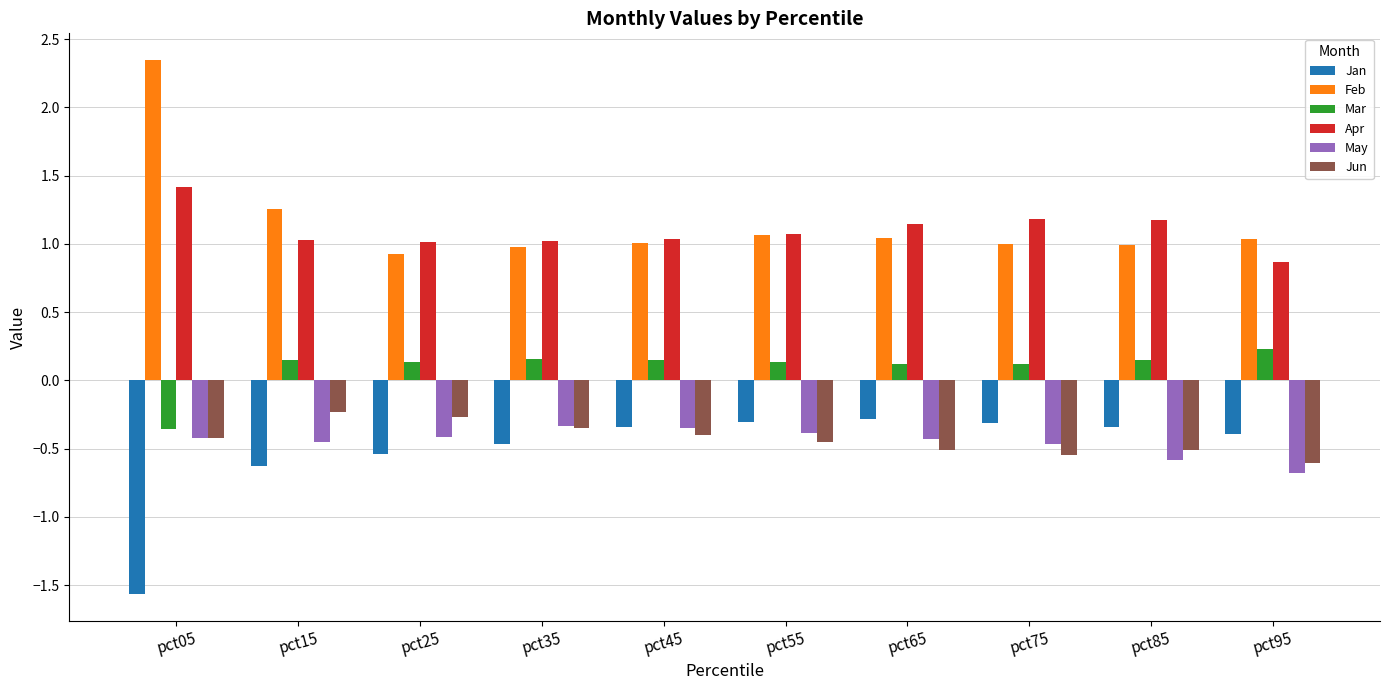

Where does the Apr series first go above 1?

pct05